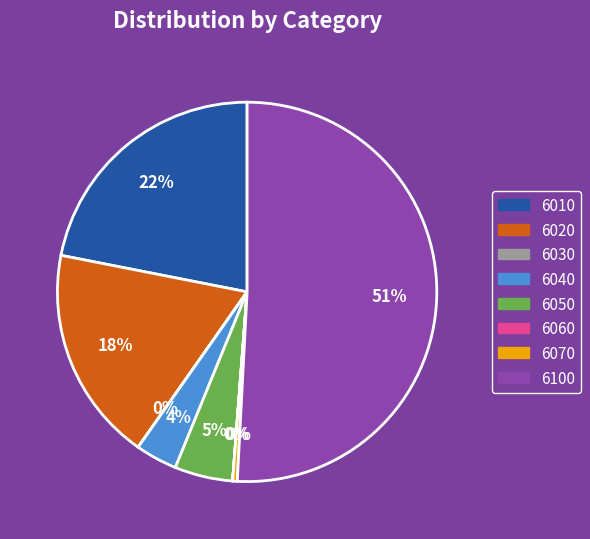

Which category accounts for the majority?

6100